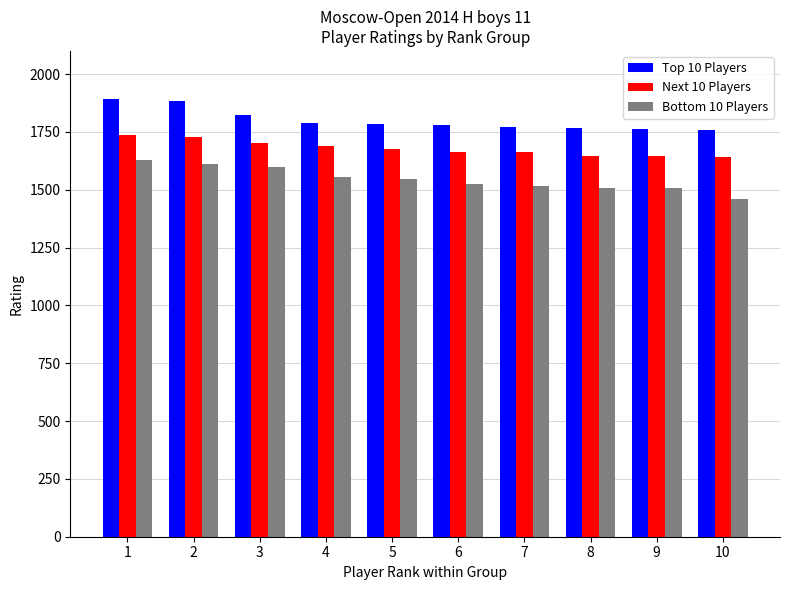

How many categories are shown in the chart?

10